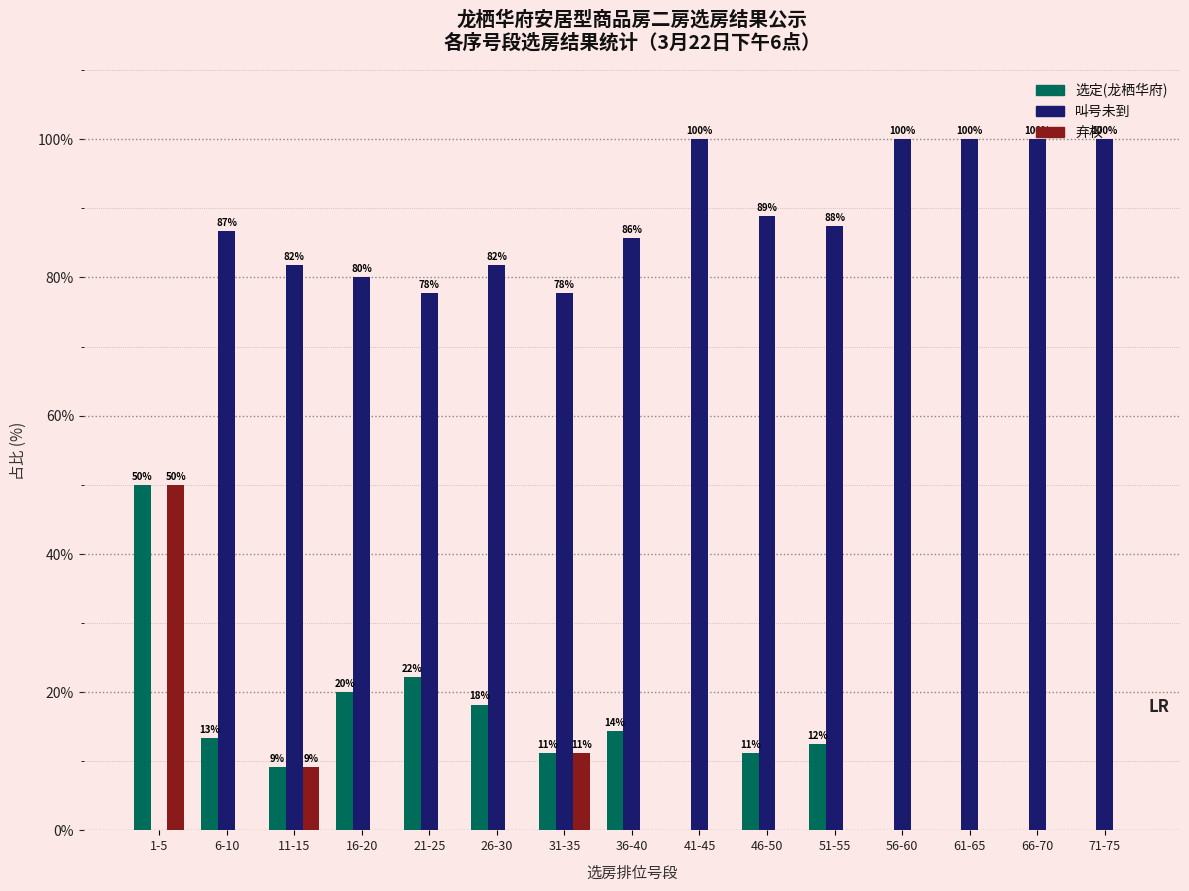

What is the highest value of the 选定(龙栖华府) series?

50.0